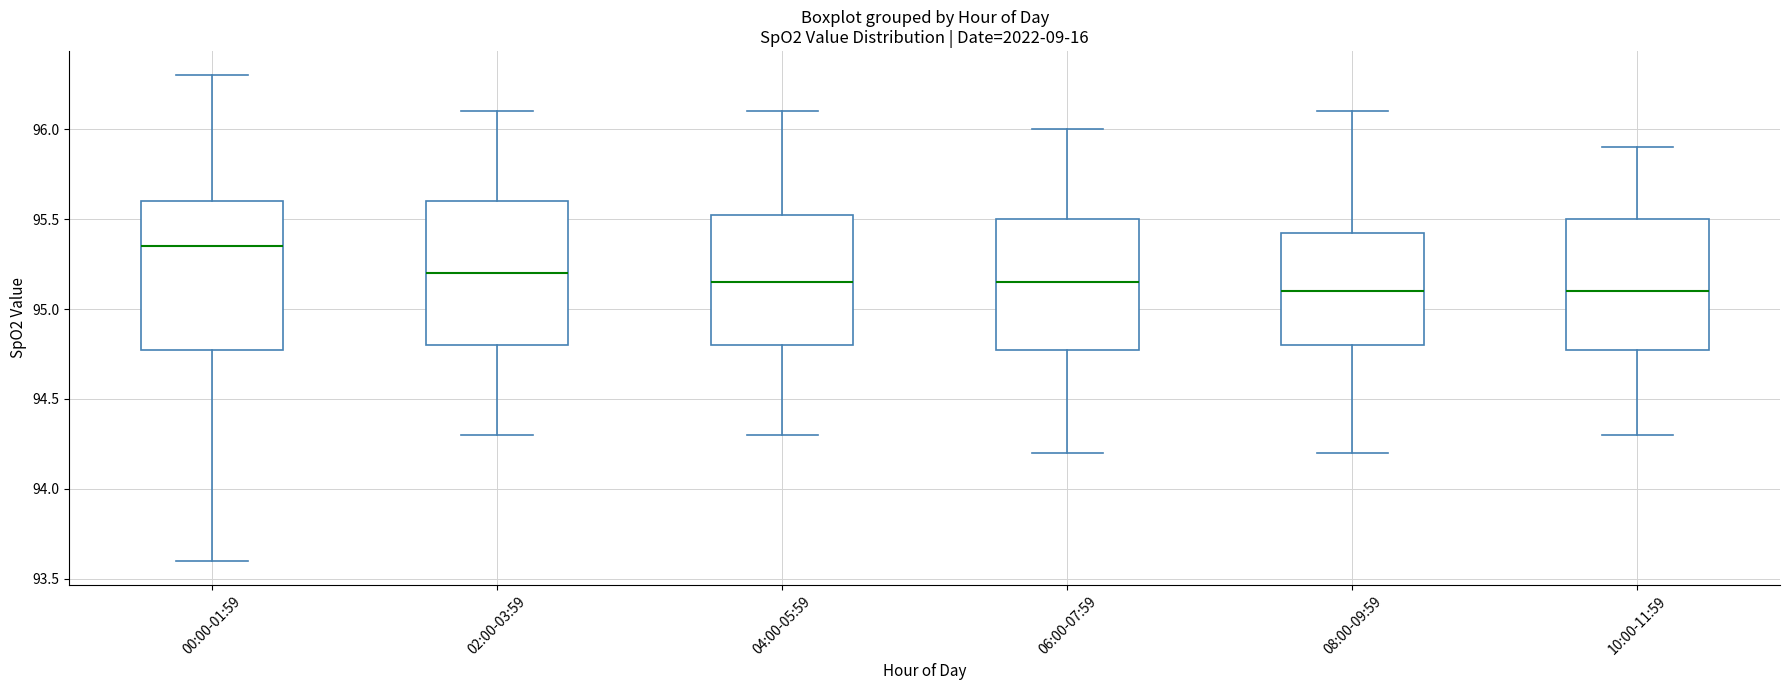

Reading left to right, transcribe this box plot: for each box, give where its median line is, the range the box spans, and where its two whiskers end, as read against the y-axis. The values are not printed on the chart, so give them approximately, as read against the axis.

00:00-01:59: median 95.35, box 94.80 to 95.60, whiskers 93.60 to 96.30
02:00-03:59: median 95.20, box 94.80 to 95.60, whiskers 94.30 to 96.10
04:00-05:59: median 95.15, box 94.80 to 95.55, whiskers 94.30 to 96.10
06:00-07:59: median 95.15, box 94.80 to 95.50, whiskers 94.20 to 96.00
08:00-09:59: median 95.10, box 94.80 to 95.45, whiskers 94.20 to 96.10
10:00-11:59: median 95.10, box 94.80 to 95.50, whiskers 94.30 to 95.90